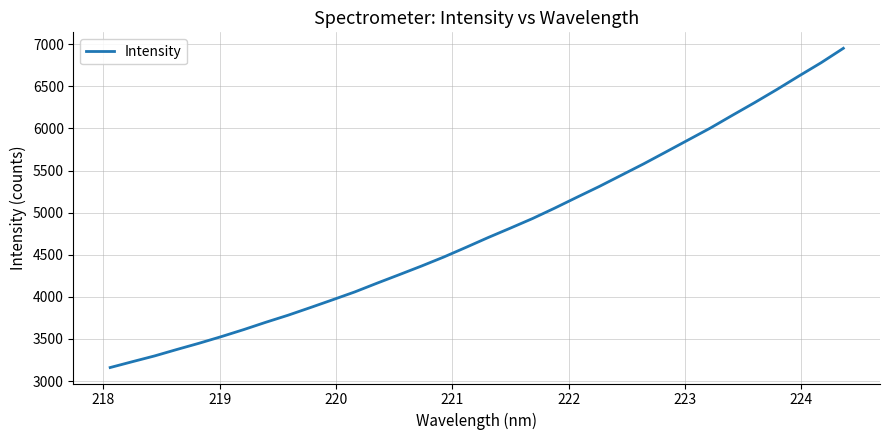

What is the smallest value displayed?

3160.0